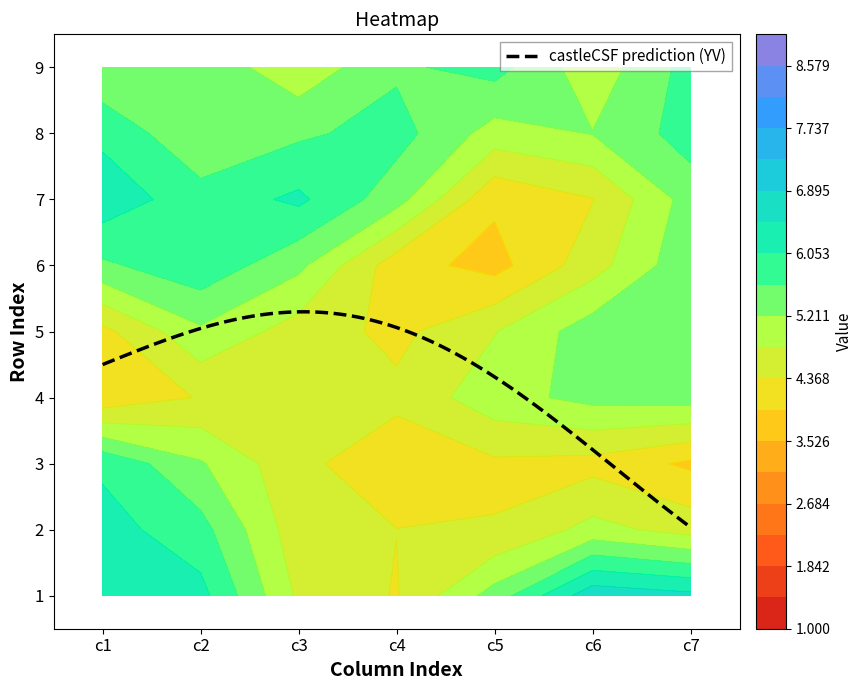

Which series has the widest spread of values?

row3